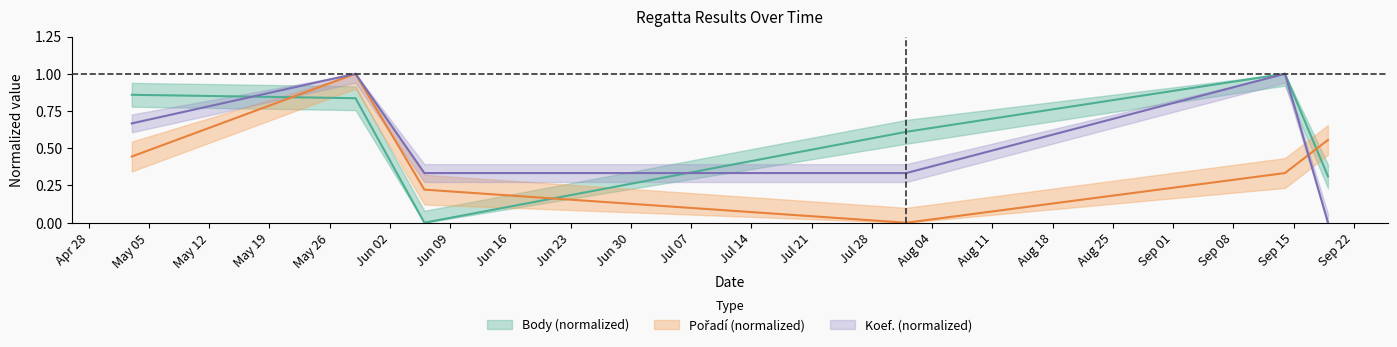

Reading right to left, what are all the values shown in this chart?

Body: 2009-09-19=0.3	2009-09-14=1.0	2009-08-01=0.6	2009-06-06=0.0	2009-05-29=0.8	2009-05-03=0.9
Pořadí: 2009-09-19=0.6	2009-09-14=0.3	2009-08-01=0.0	2009-06-06=0.2	2009-05-29=1.0	2009-05-03=0.4
Koef.: 2009-09-19=0.0	2009-09-14=1.0	2009-08-01=0.3	2009-06-06=0.3	2009-05-29=1.0	2009-05-03=0.7